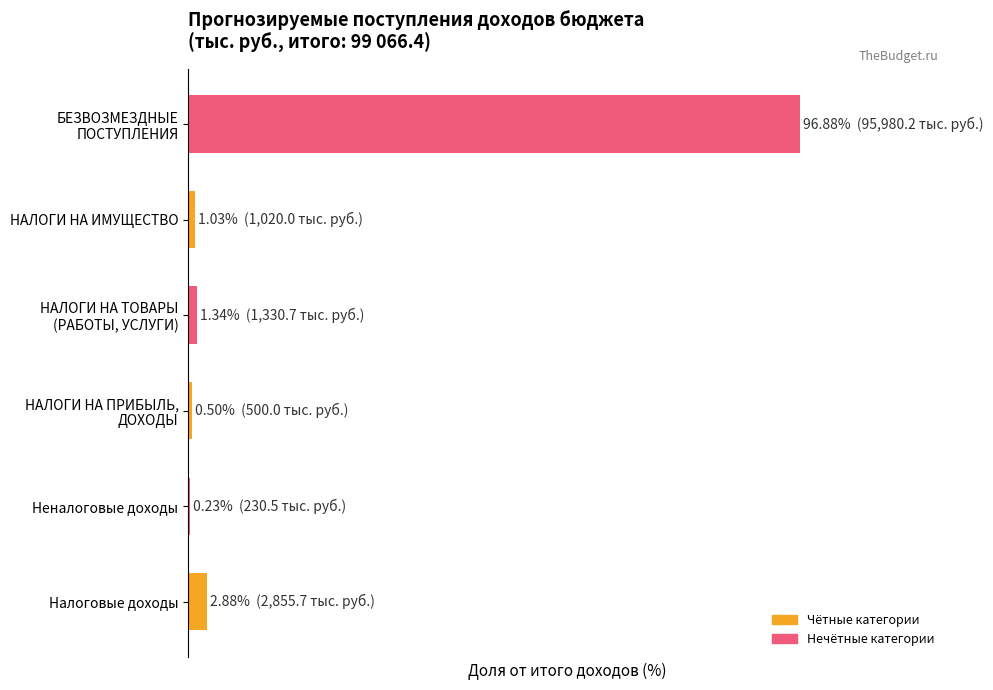

What is the difference between the maximum and minimum values?

96.7